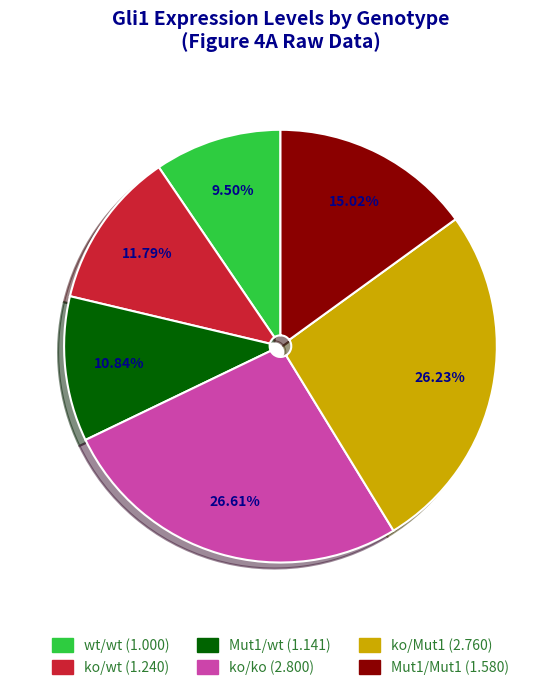

What is the smallest slice in the pie chart?

wt/wt